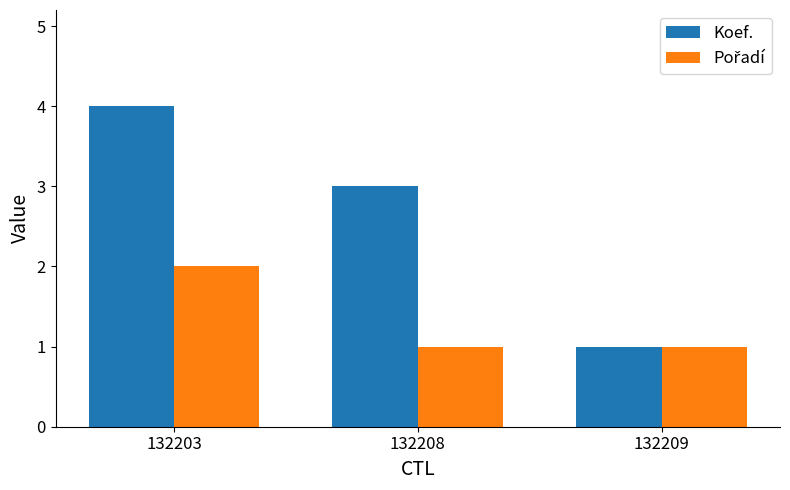

What value does the Koef. series have at 132203?

4